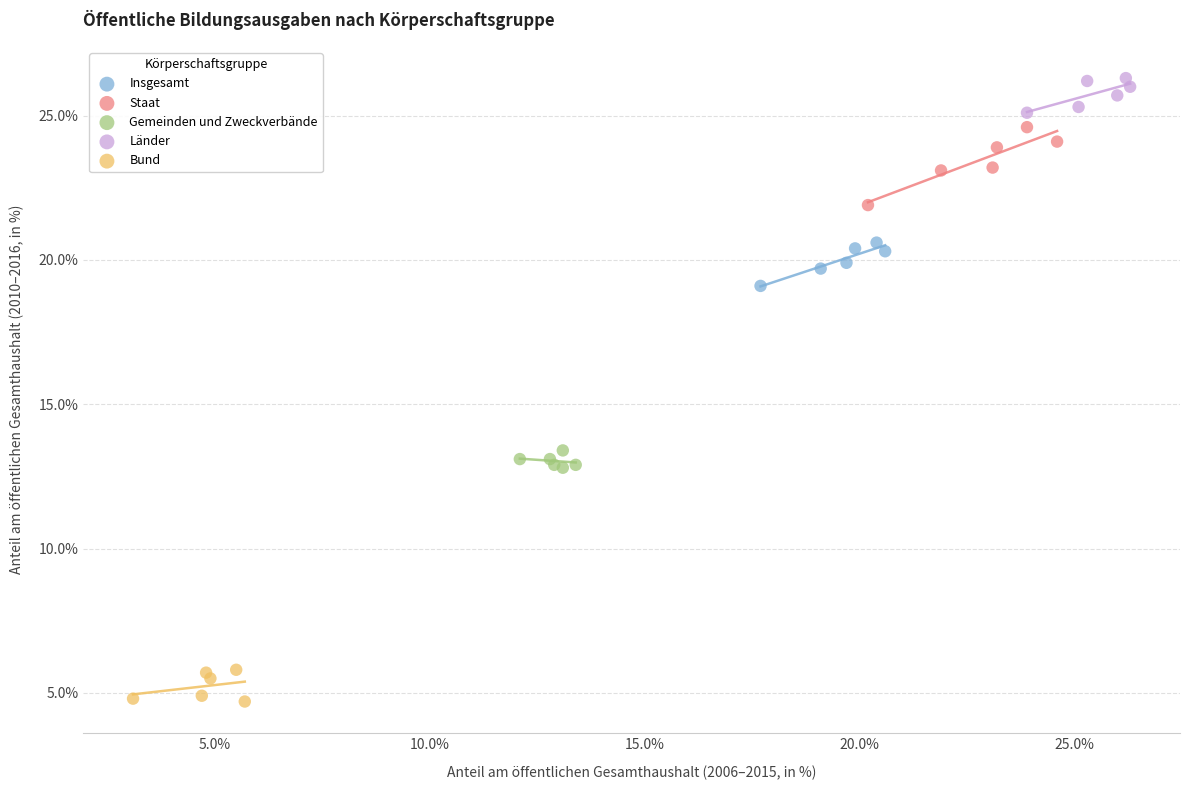

Which series has the largest Y range (max minus min)?

Staat